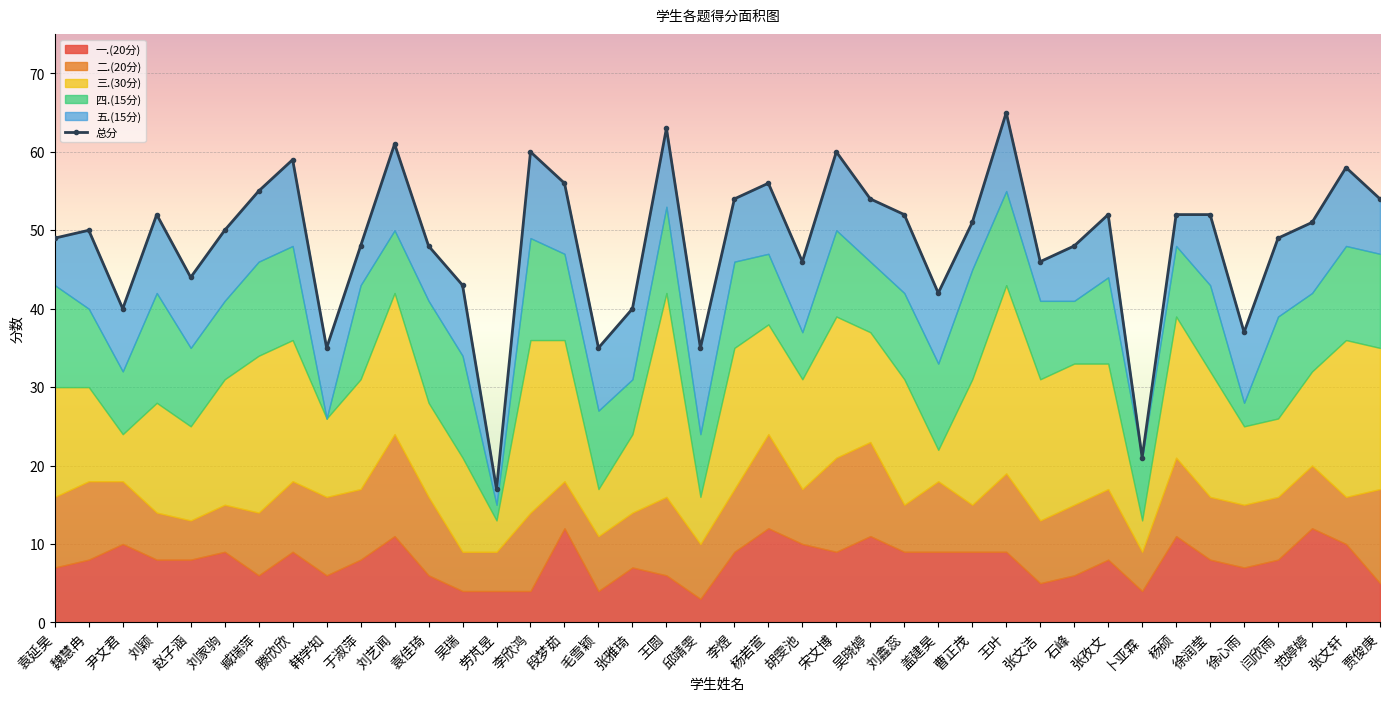

Which series has the largest total across all categories?

总分